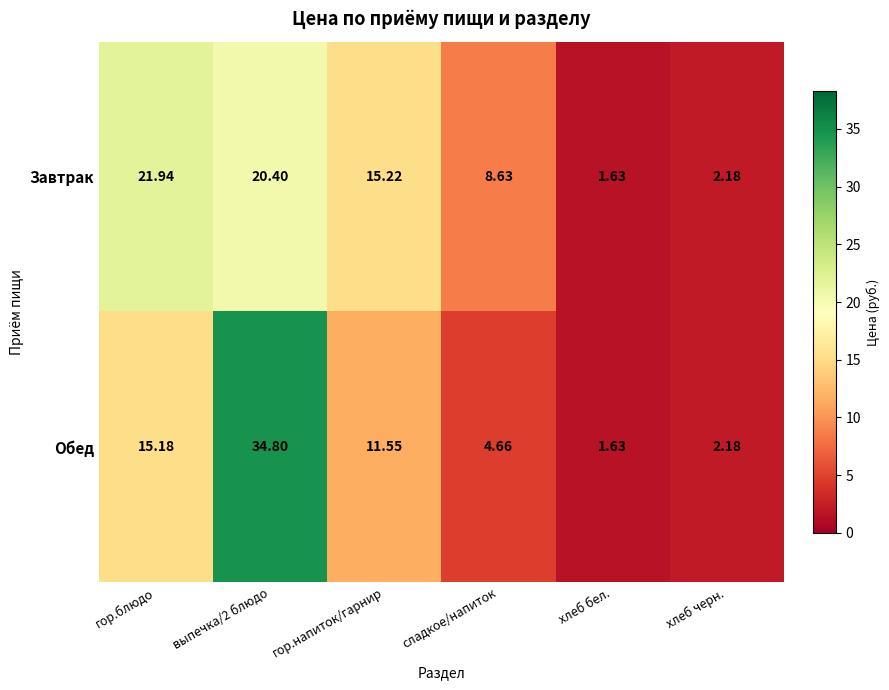

How many distinct data groups are displayed?

2